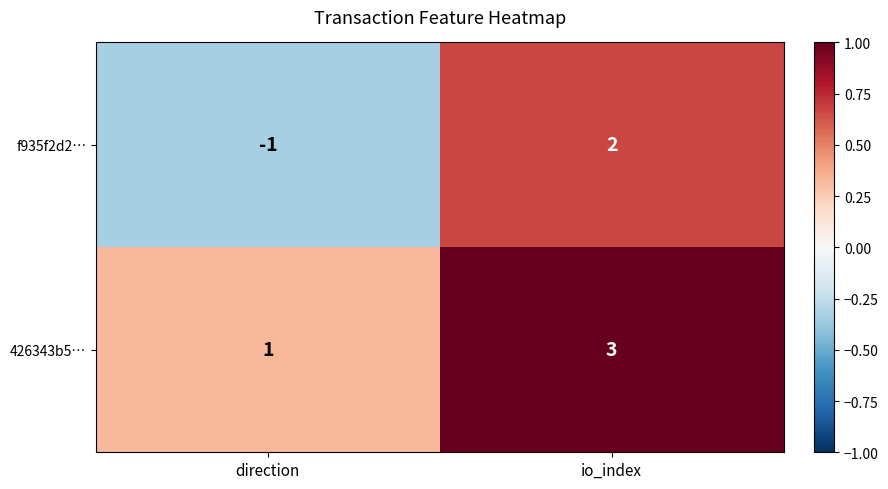

Rank the series by their average value, from highest to lowest.

426343b5…, f935f2d2…